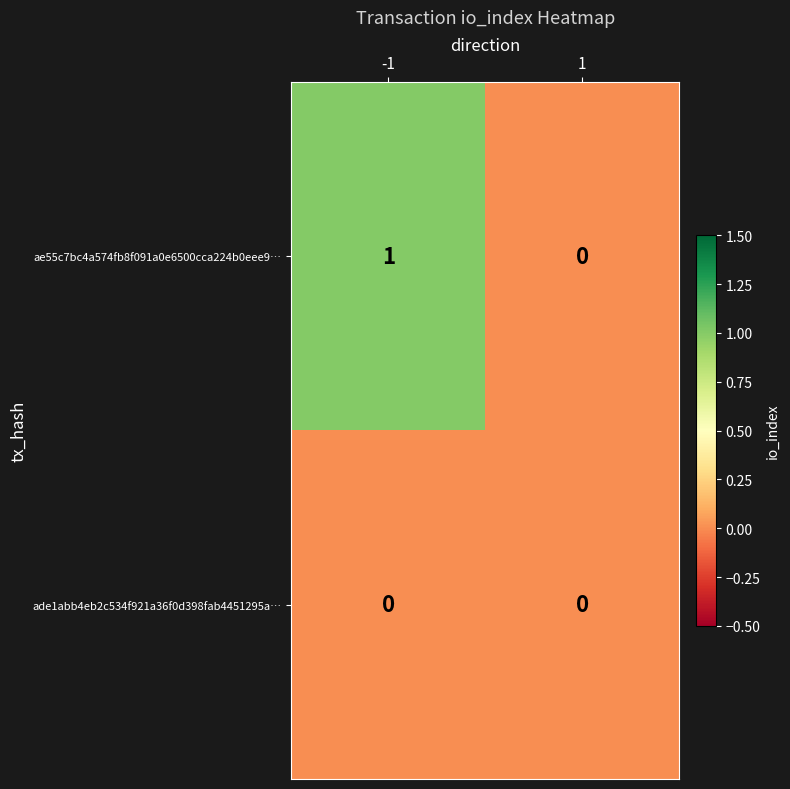

Reading left to right, list all the values displayed in this chart.

ae55c7bc4a574fb8f091a0e6500cca224b0eee9…: 1	0
ade1abb4eb2c534f921a36f0d398fab4451295a…: 0	0